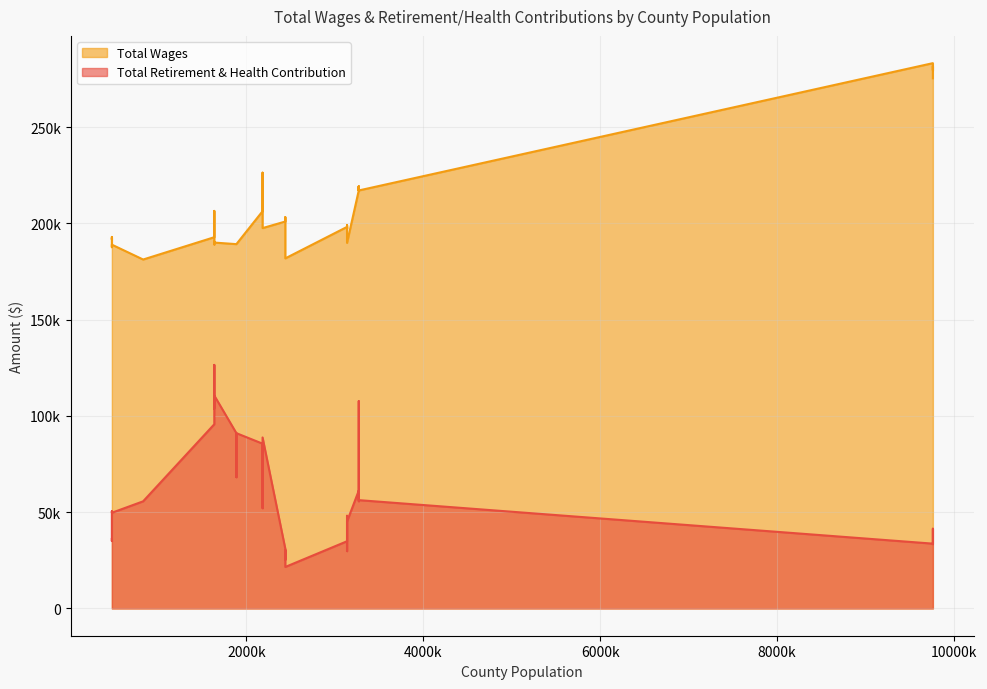

Which series has the widest spread of values?

Total Retirement & Health Contribution